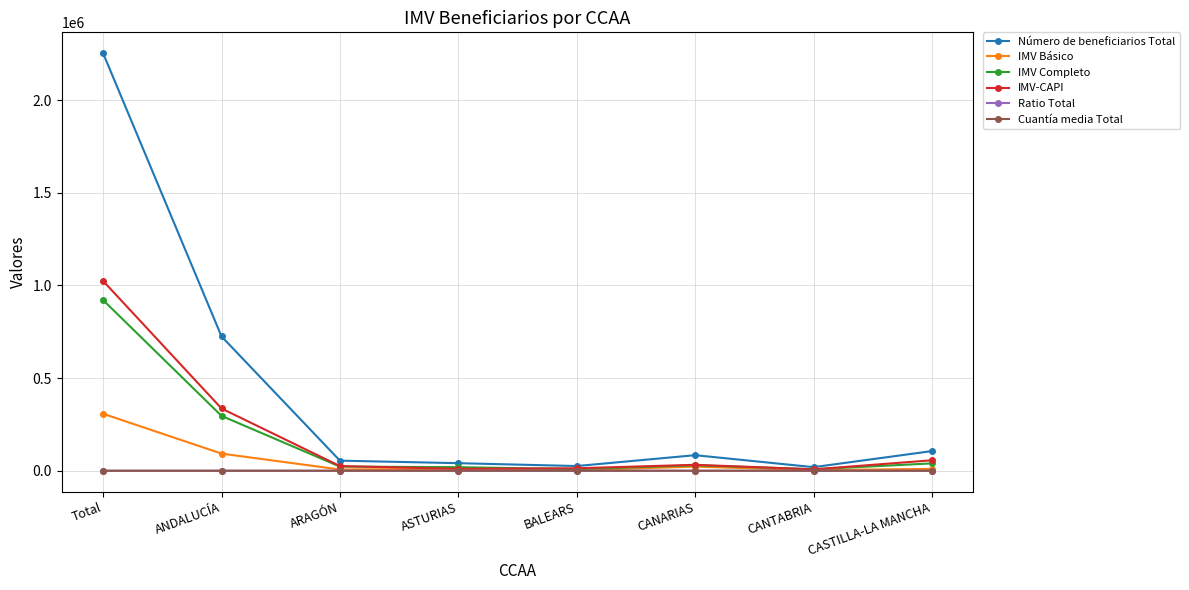

True or false: Cuantía media Total has more than 0 points higher than both neighbors.

True